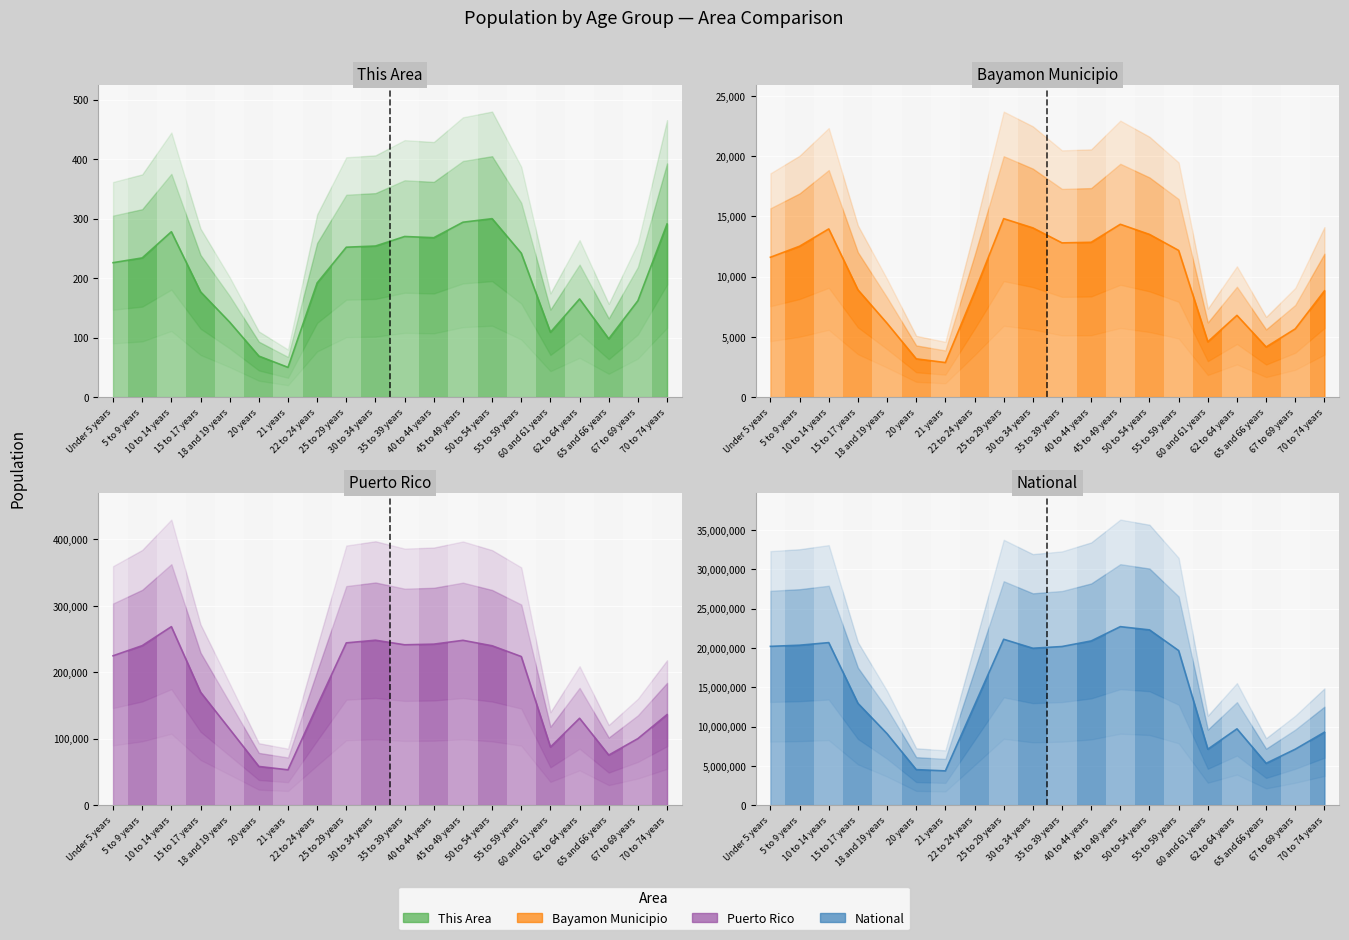

What position from the left is 5 to 9 years?

2